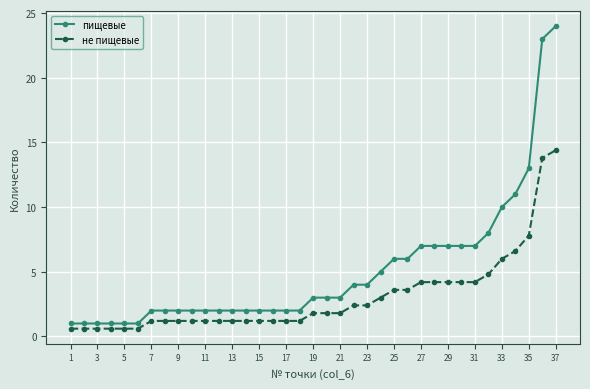

Reading left to right, transcribe all the data shown in this chart.

пищевые: 1.0	1.0	1.0	1.0	1.0	1.0	2.0	2.0	2.0	2.0	2.0	2.0	2.0	2.0	2.0	2.0	2.0	2.0	3.0	3.0	3.0	4.0	4.0	5.0	6.0	6.0	7.0	7.0	7.0	7.0	7.0	8.0	10.0	11.0	13.0	23.0	24.0
не пищевые: 0.6	0.6	0.6	0.6	0.6	0.6	1.2	1.2	1.2	1.2	1.2	1.2	1.2	1.2	1.2	1.2	1.2	1.2	1.8	1.8	1.8	2.4	2.4	3.0	3.6	3.6	4.2	4.2	4.2	4.2	4.2	4.8	6.0	6.6	7.8	13.8	14.4